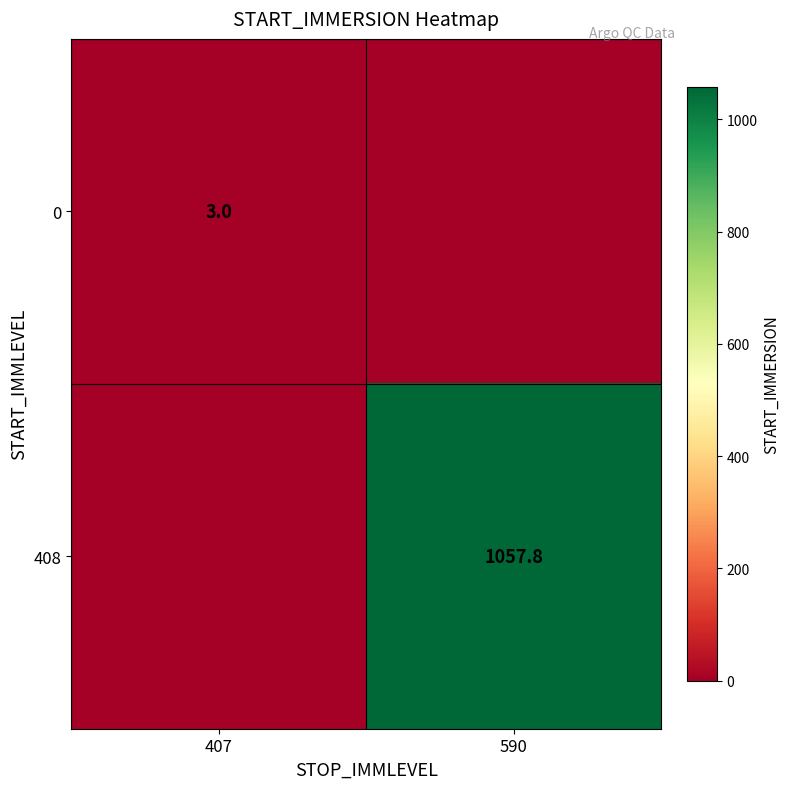

The 0 series shows 3.0 at 407. True or false?

True